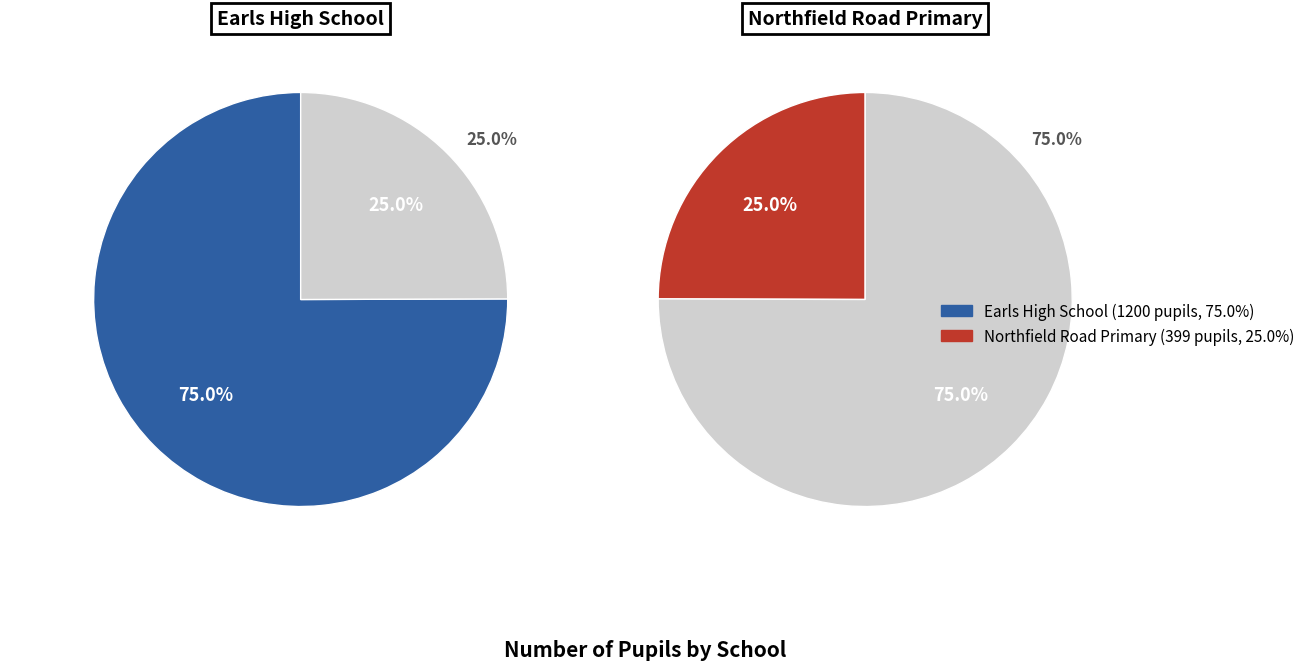

To the nearest percent, what is the average slice percentage?

50%